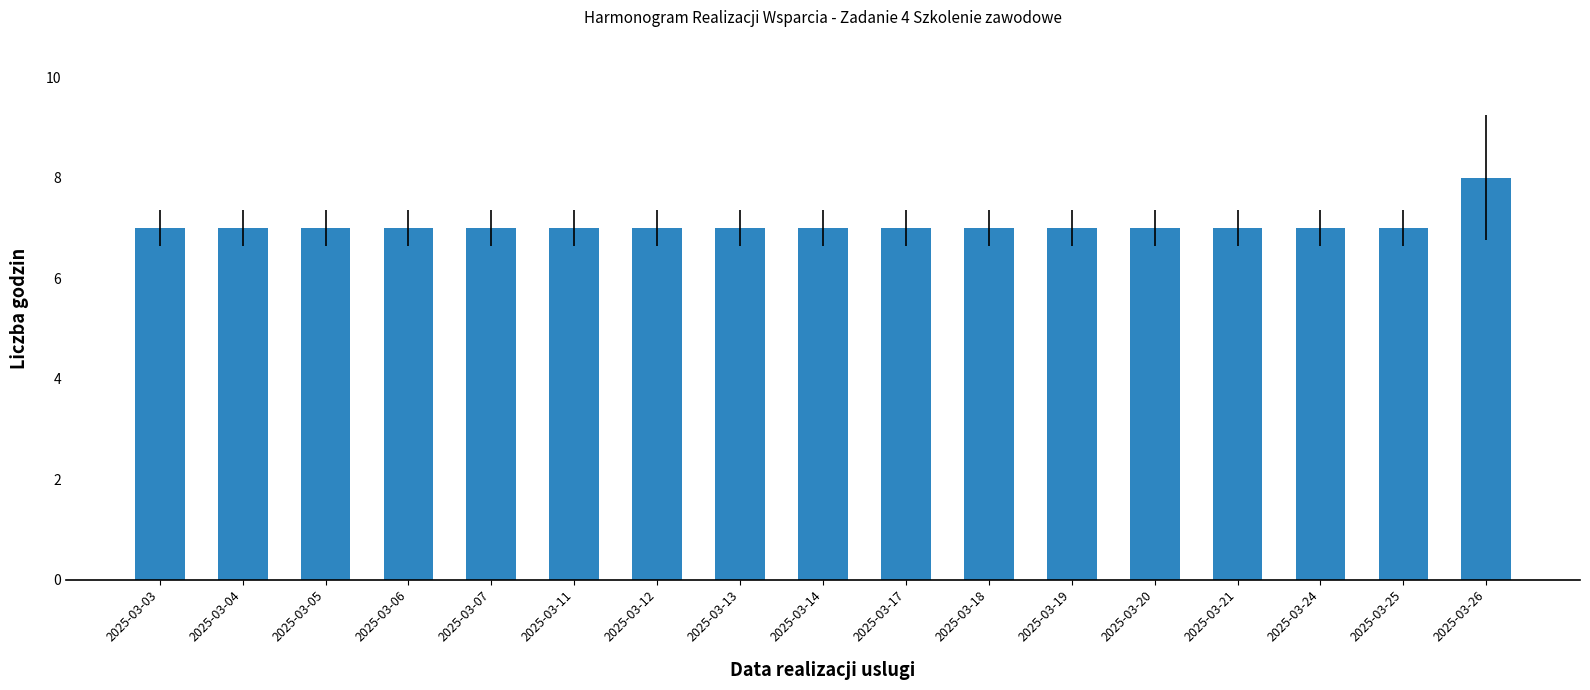

What is the smallest value displayed?

7